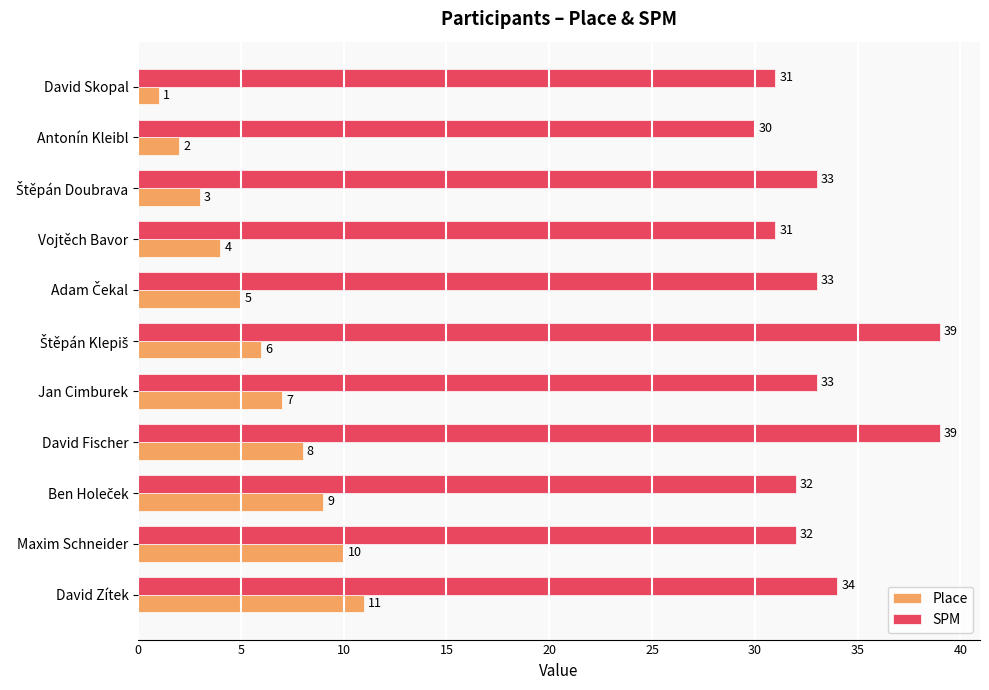

At how many categories does at least one series exceed 5?

11